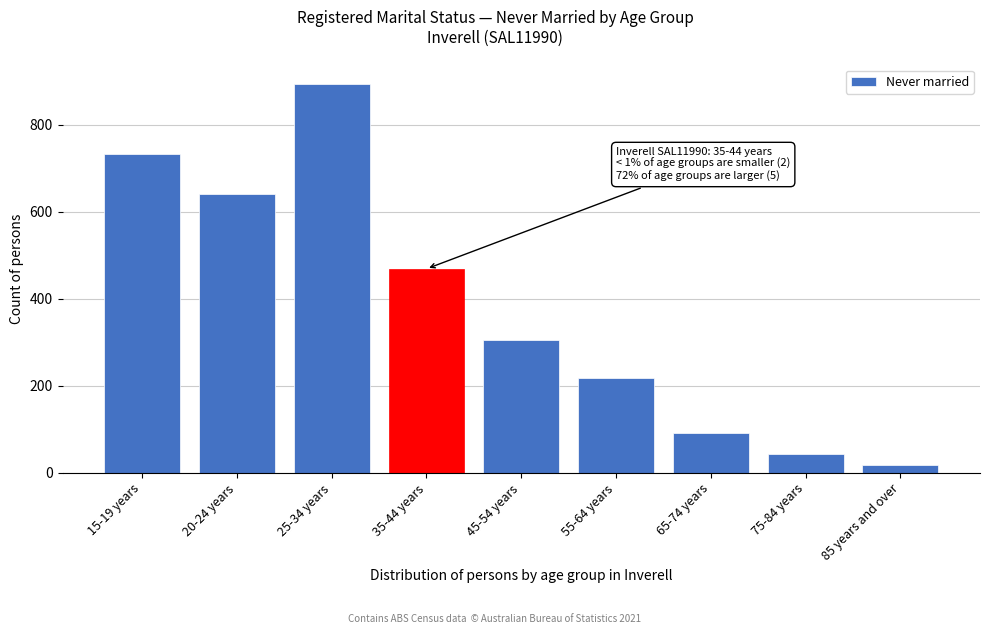

Reading left to right, what are all the values shown in this chart?

15-19 years=734	20-24 years=641	25-34 years=894	35-44 years=469	45-54 years=306	55-64 years=219	65-74 years=91	75-84 years=43	85 years and over=18